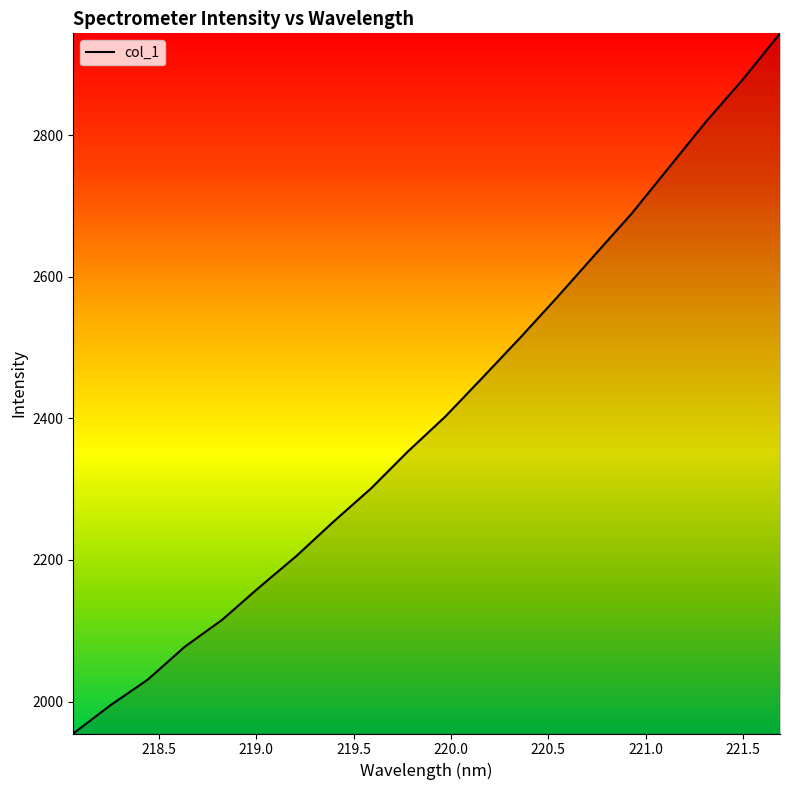

What is the minimum value shown in the chart?

1954.8